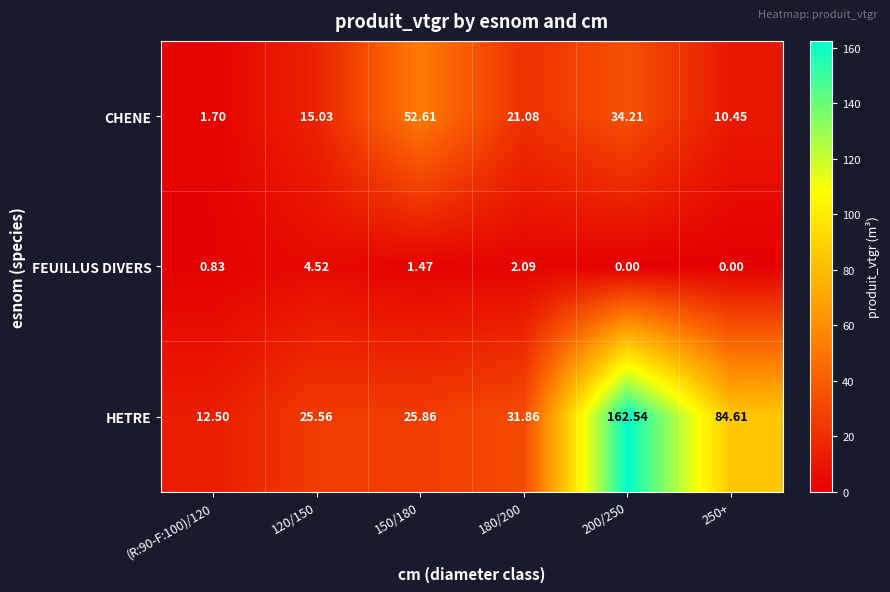

Rank the series at 200/250 from lowest to highest value.

FEUILLUS DIVERS, CHENE, HETRE